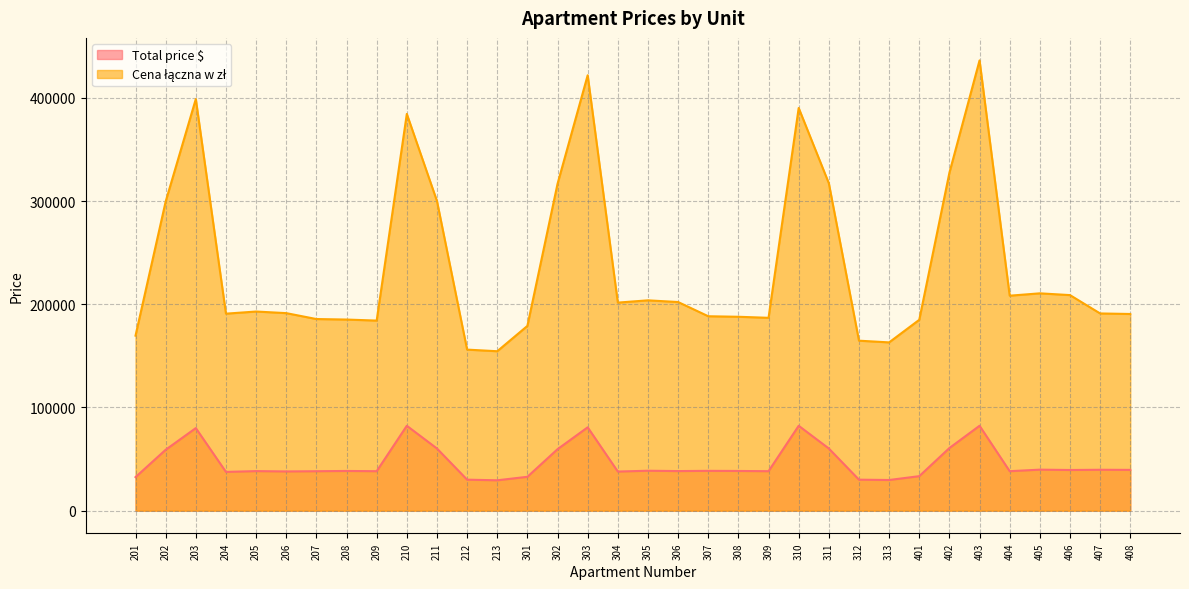

At how many categories does at least one series exceed 414446?

2